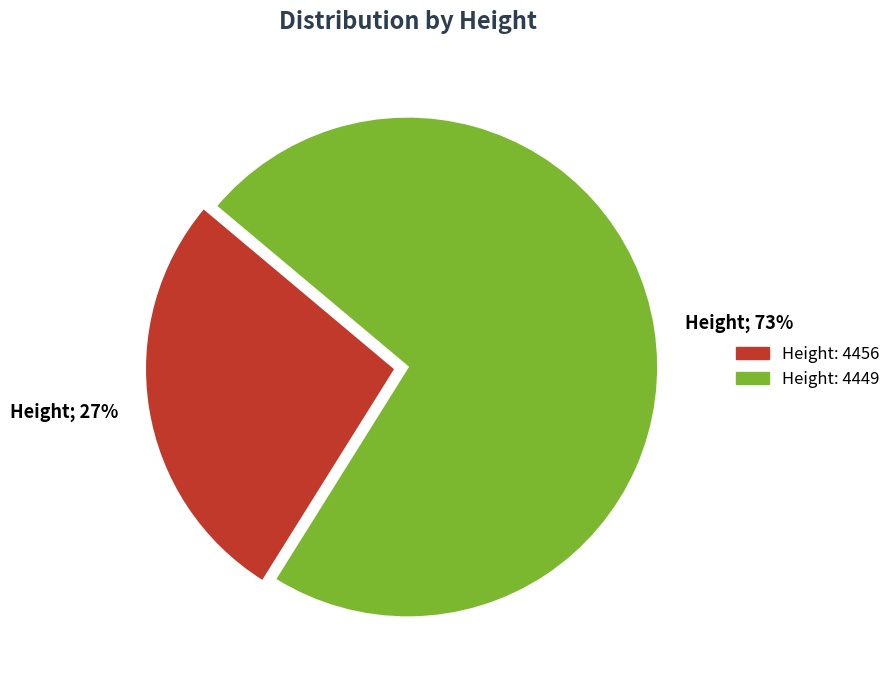

To the nearest percent, what is the difference between the largest and smallest slice percentages?

46%